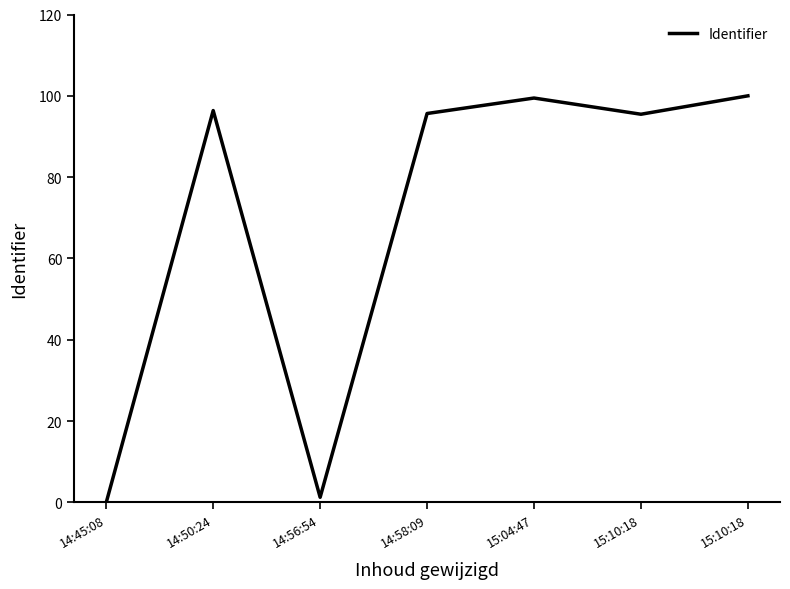

Which label corresponds to the smallest value in the chart?

14:45:08